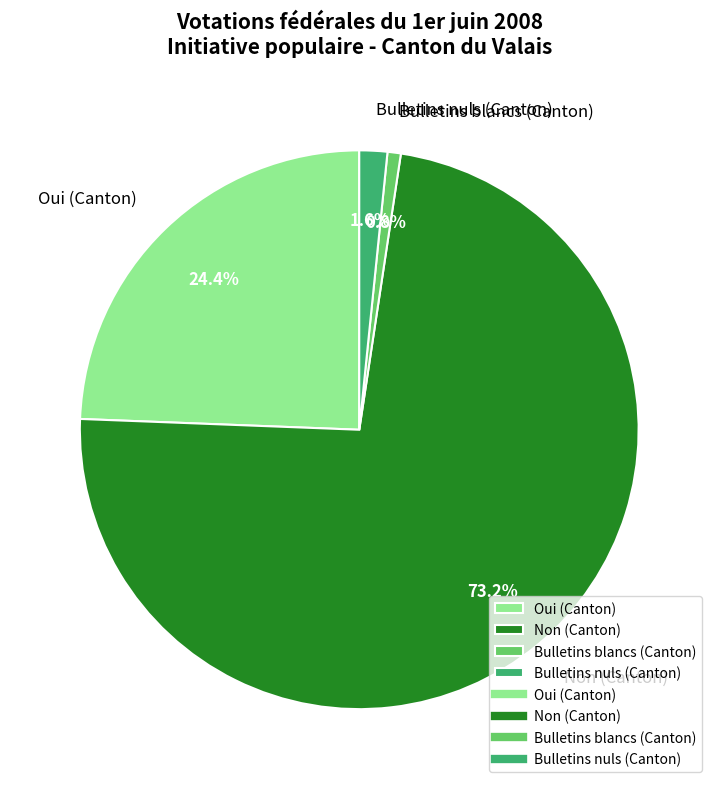

Approximately how many times larger is the value at Non (Canton) compared to Bulletins blancs (Canton)?

95.1